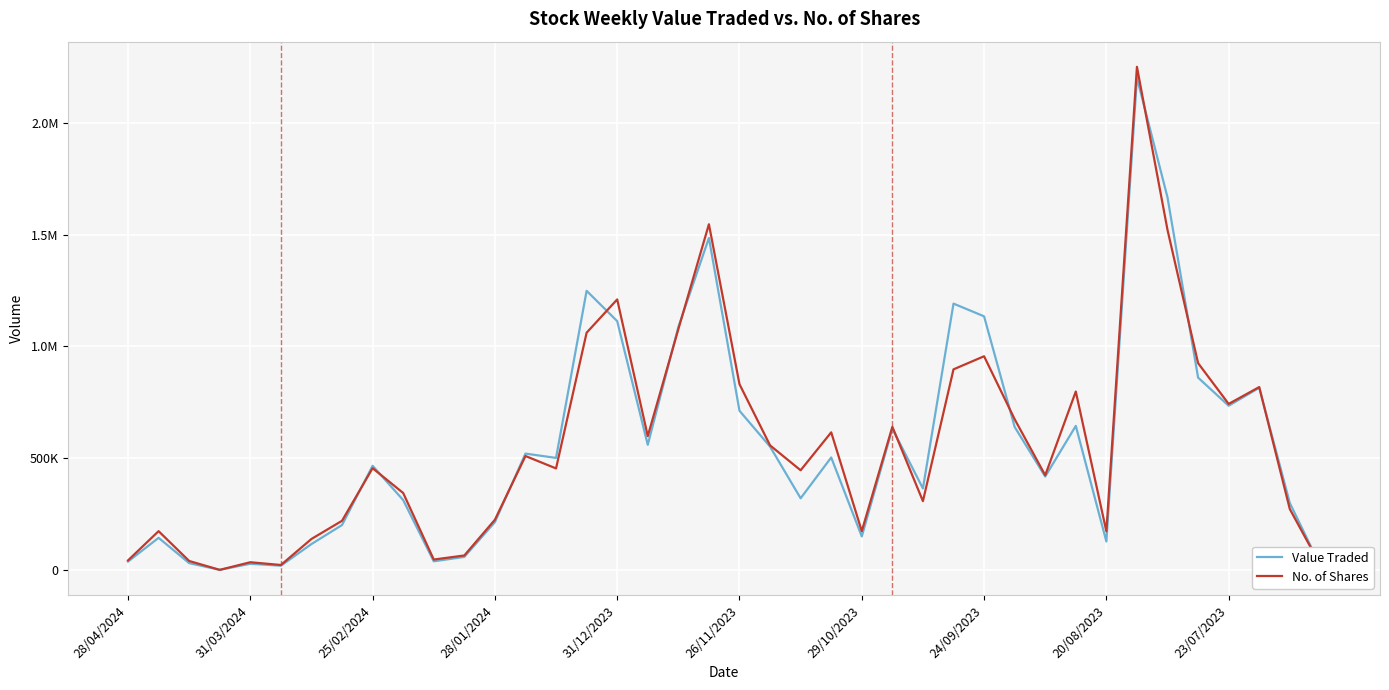

At which category is the sum across all series the highest?

33